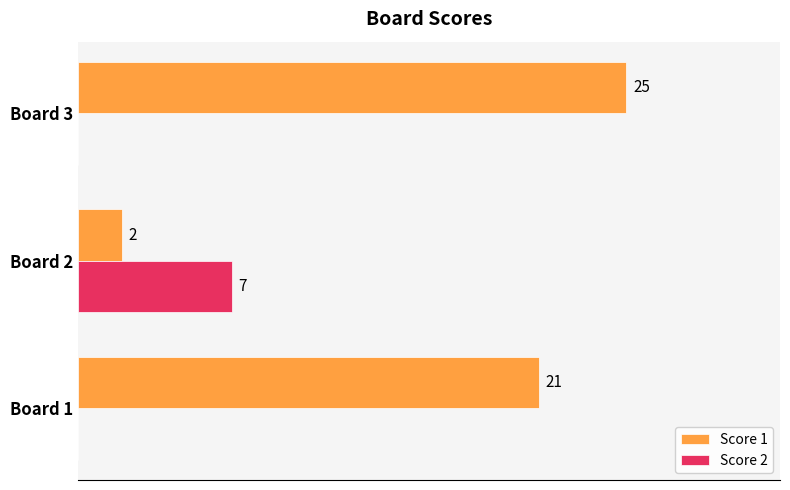

At which label is Score 1 closest to 13?

Board 1